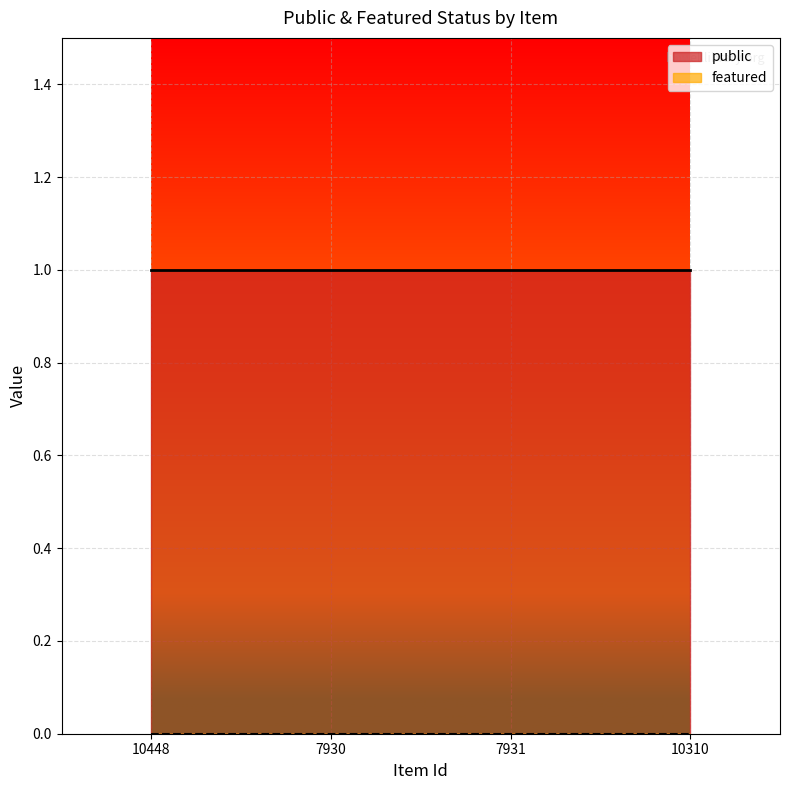

Between 10448 and 7931, which series saw the biggest shift?

public